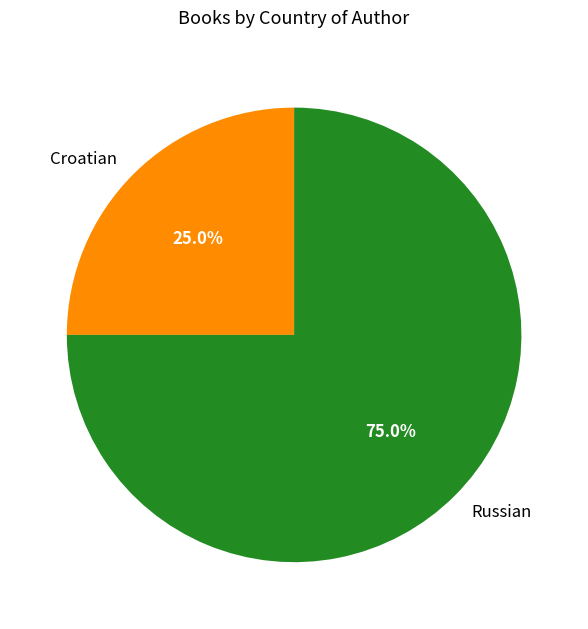

Is Russian the majority of the pie?

Yes